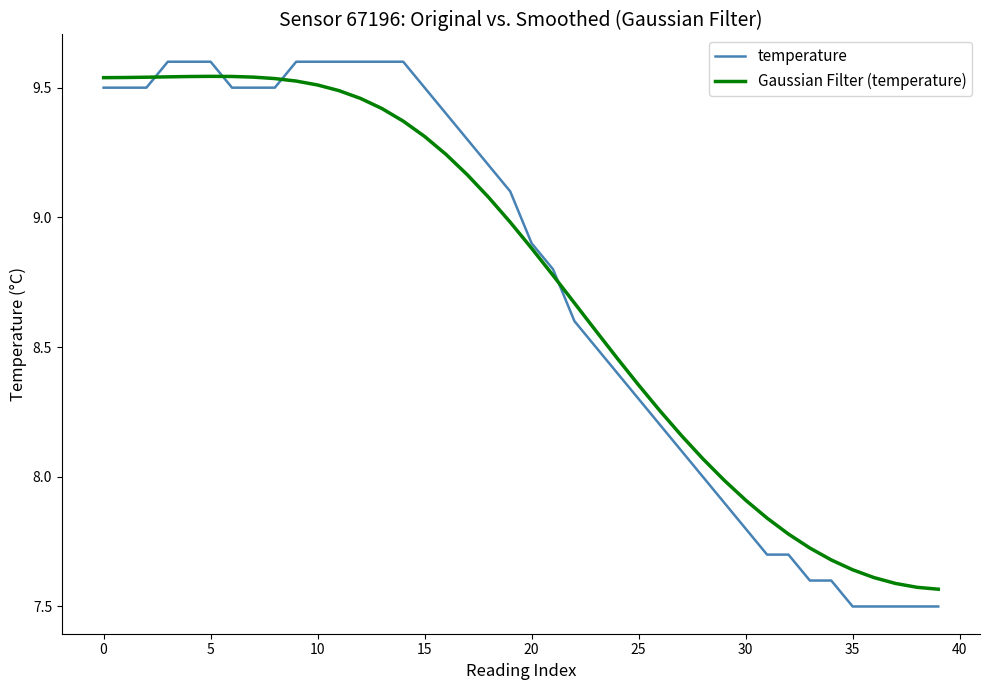

What is the difference between the second highest and minimum values in the Gaussian Filter (temperature) series?

2.0